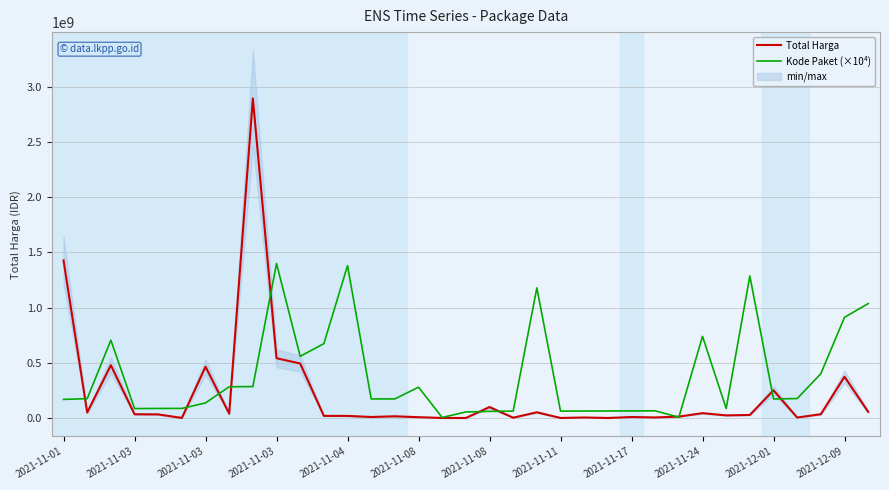

What is the difference between the maximum and second lowest values in the Total Harga series?

2891940000